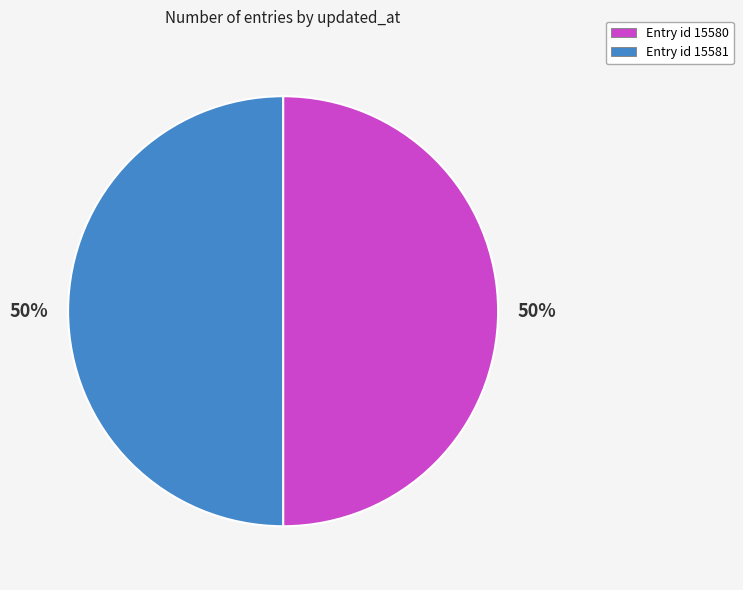

To the nearest percent, what is the average slice percentage?

50%